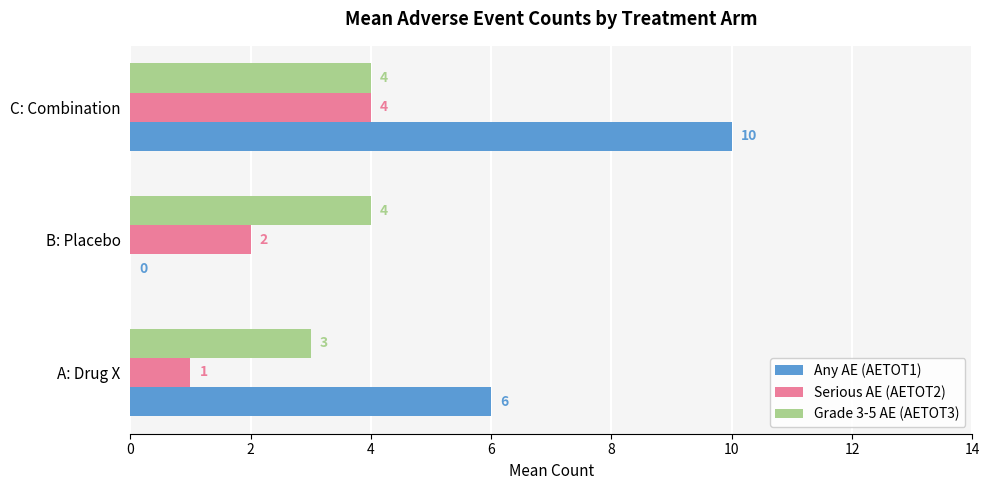

Which series has the largest total across all categories?

Any AE (AETOT1)